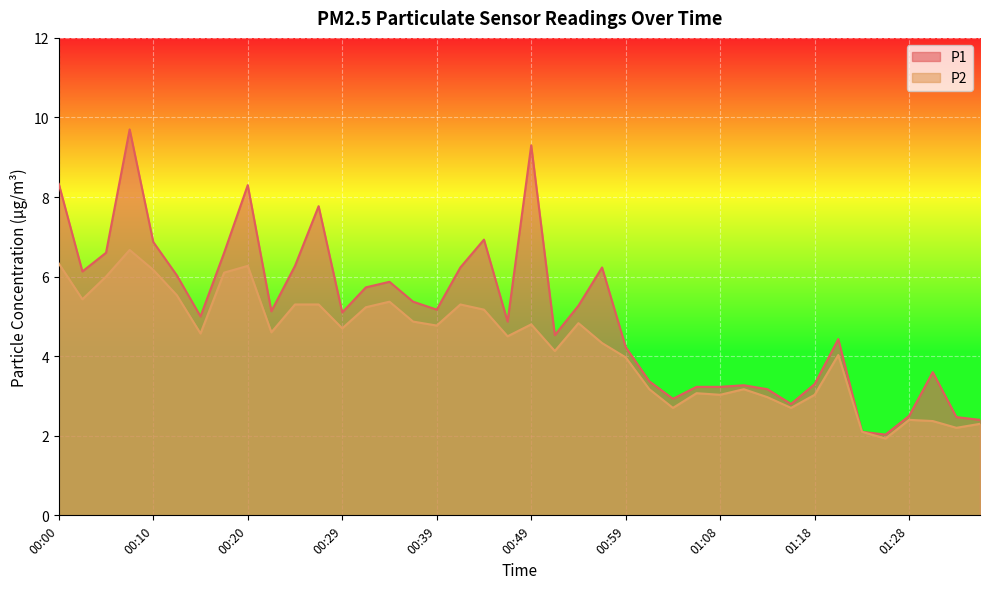

What is the sum of all P2 values?

171.4